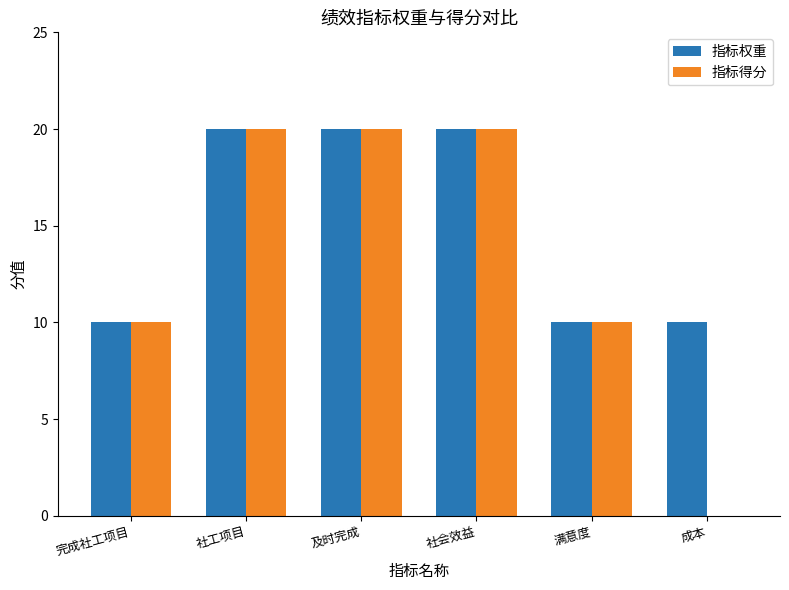

Which series has the widest spread of values?

指标得分